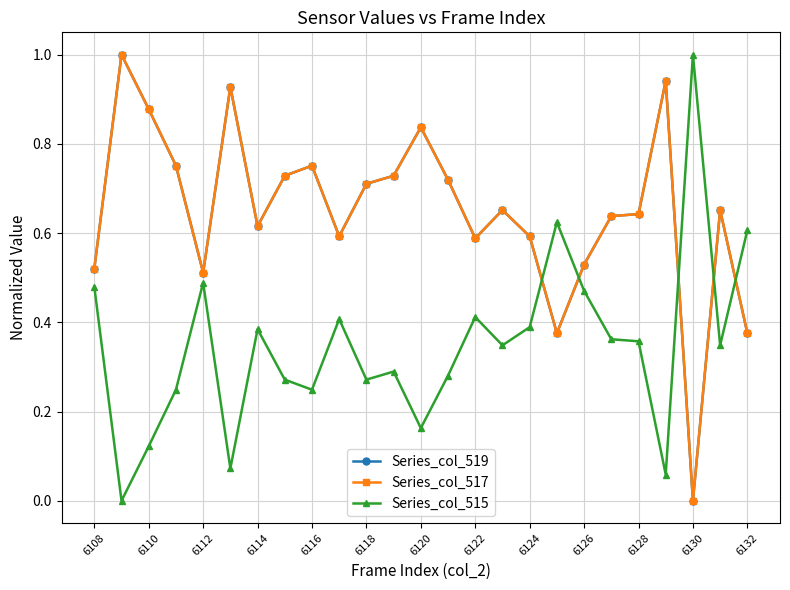

Is this an area chart (filled region under the line)?

No